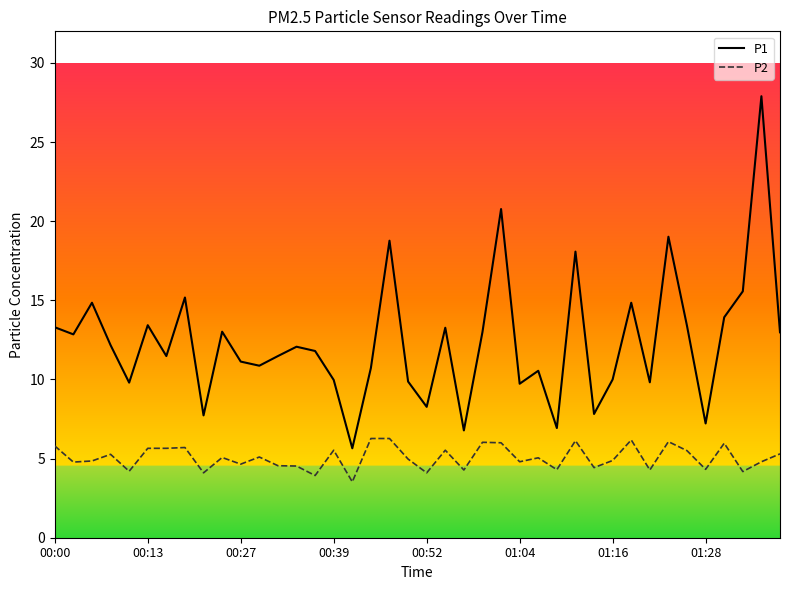

What is the value of the P1 point at the 25th from the left?

20.8